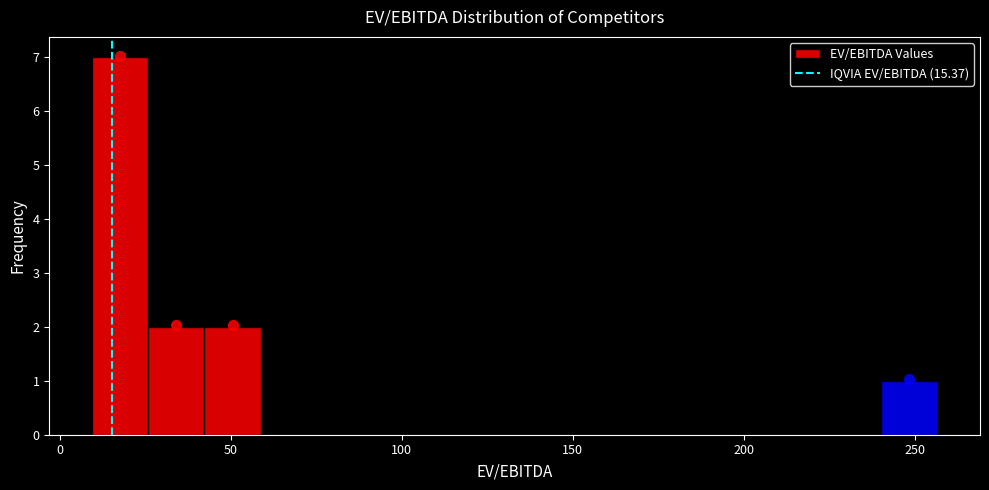

Read against the x-axis, roughly where is the centre of the tallest bar?

20